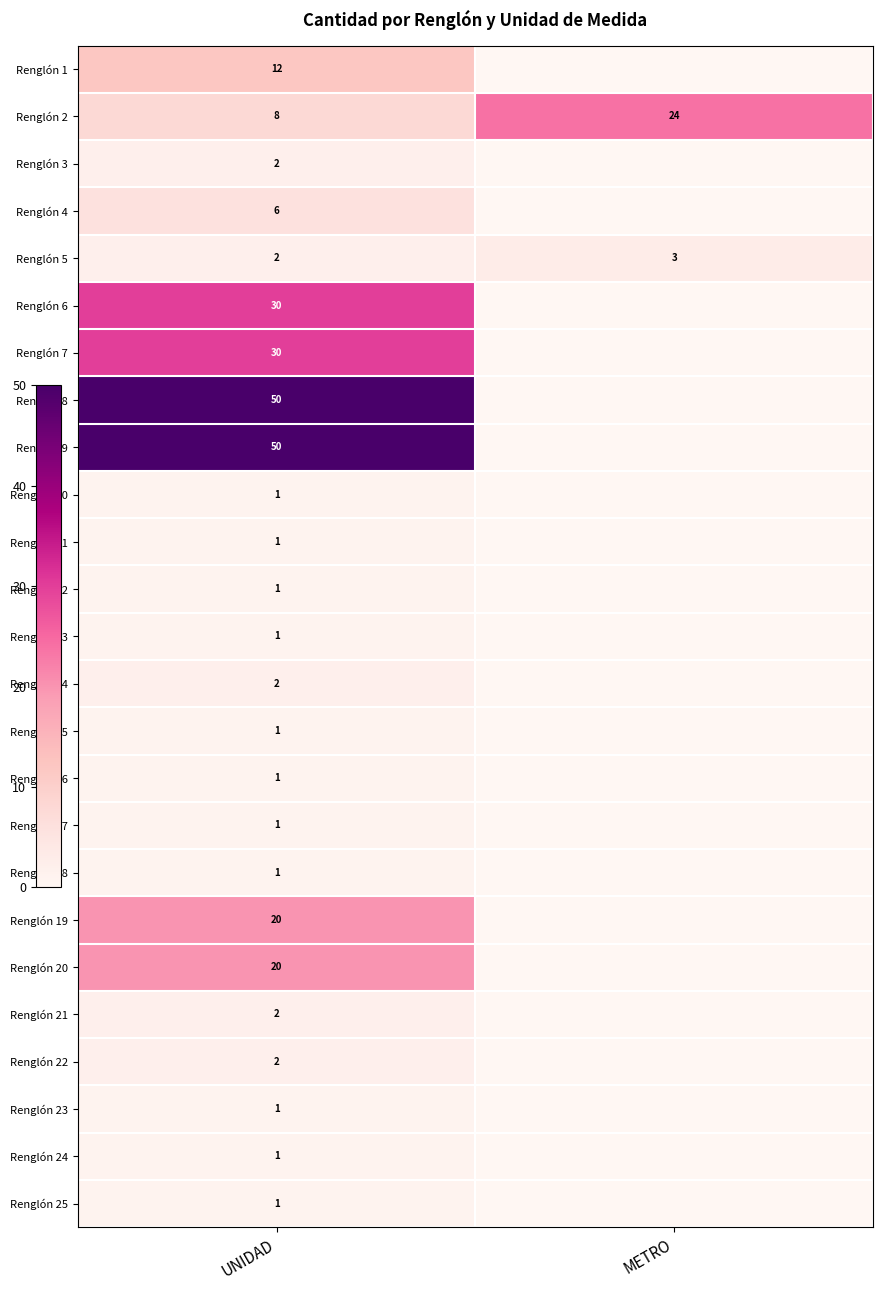

True or false: Renglón 6 has a value of 7 at UNIDAD.

False